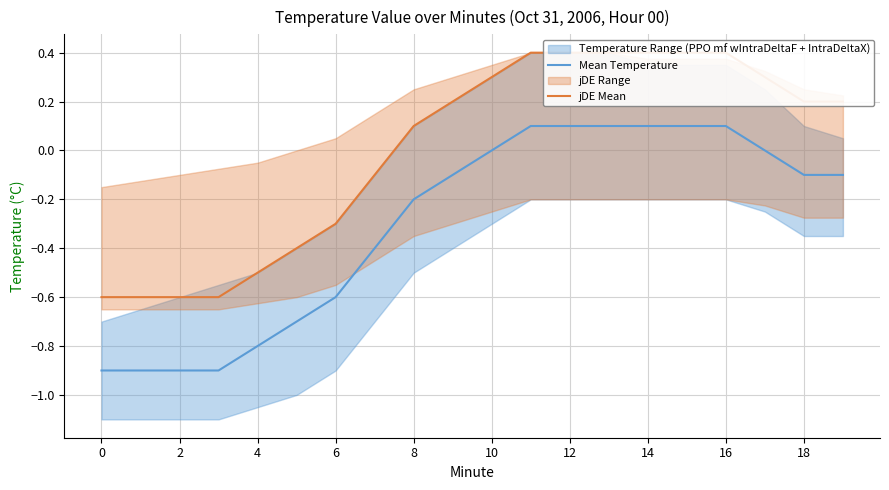

Which series has the largest total across all categories?

jDE Mean